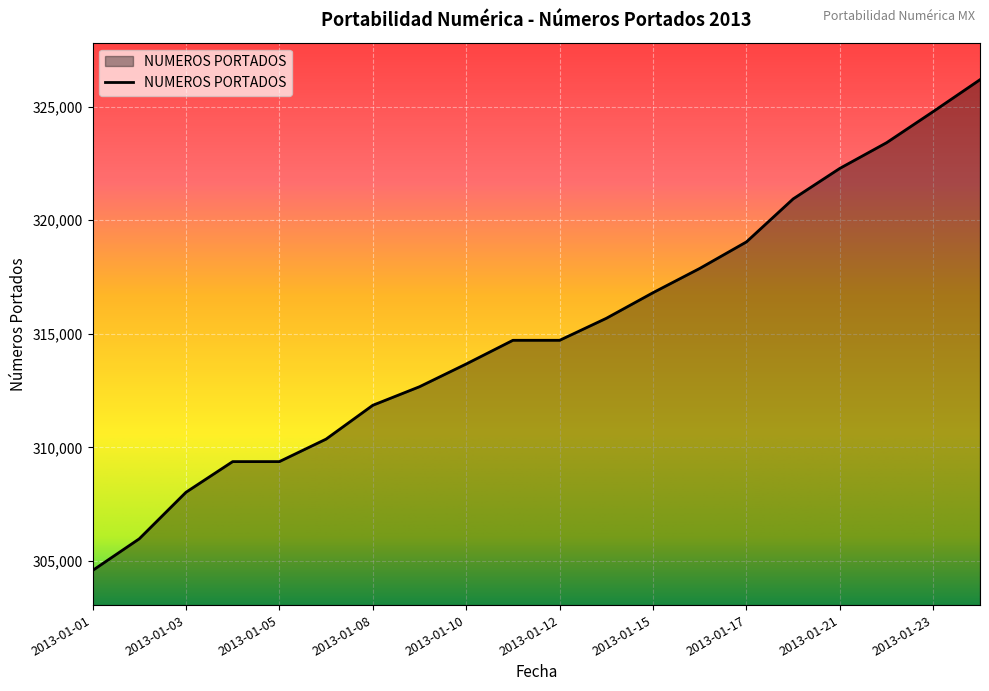

What is the maximum value shown in the chart?

326192